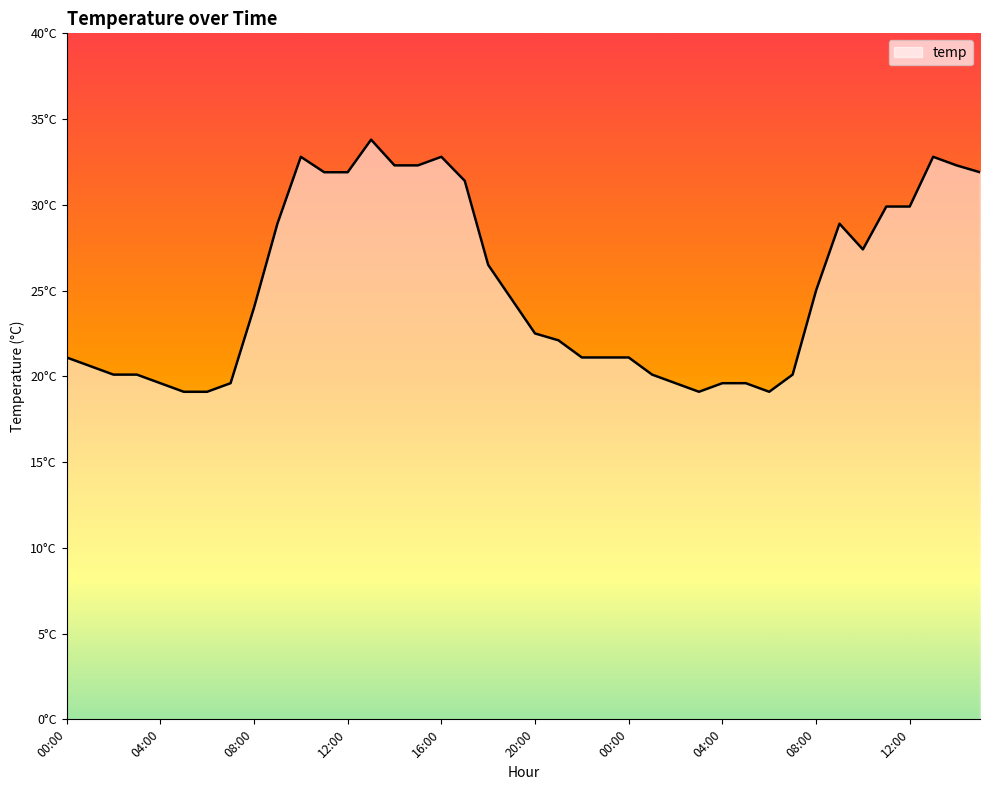

List the labels in order of value, smallest first.

05:00, 06:00, 03:00, 06:00, 04:00, 07:00, 02:00, 04:00, 05:00, 02:00, 03:00, 01:00, 07:00, 01:00, 00:00, 22:00, 23:00, 00:00, 21:00, 20:00, 08:00, 19:00, 08:00, 18:00, 10:00, 09:00, 09:00, 11:00, 12:00, 17:00, 11:00, 12:00, 15:00, 14:00, 15:00, 14:00, 10:00, 16:00, 13:00, 13:00